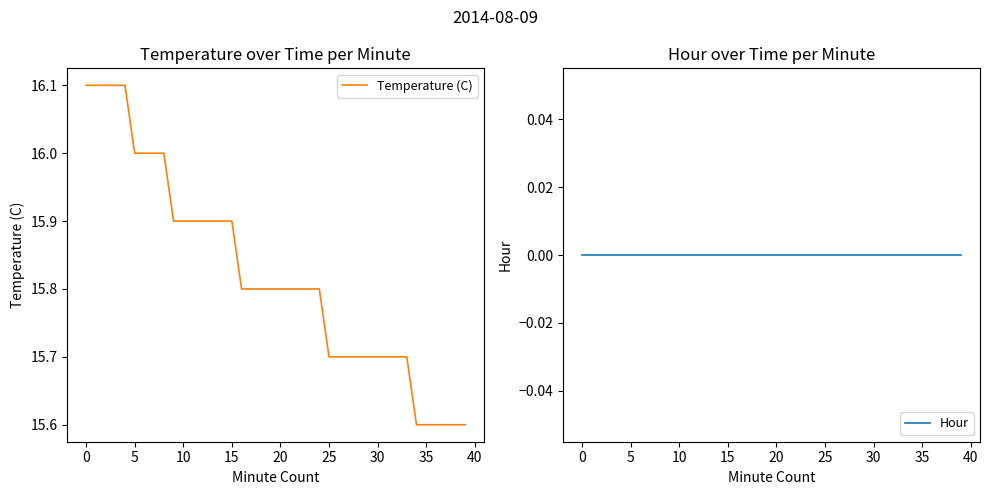

True or false: Temperature (C) has more than 1 points higher than both neighbors.

False